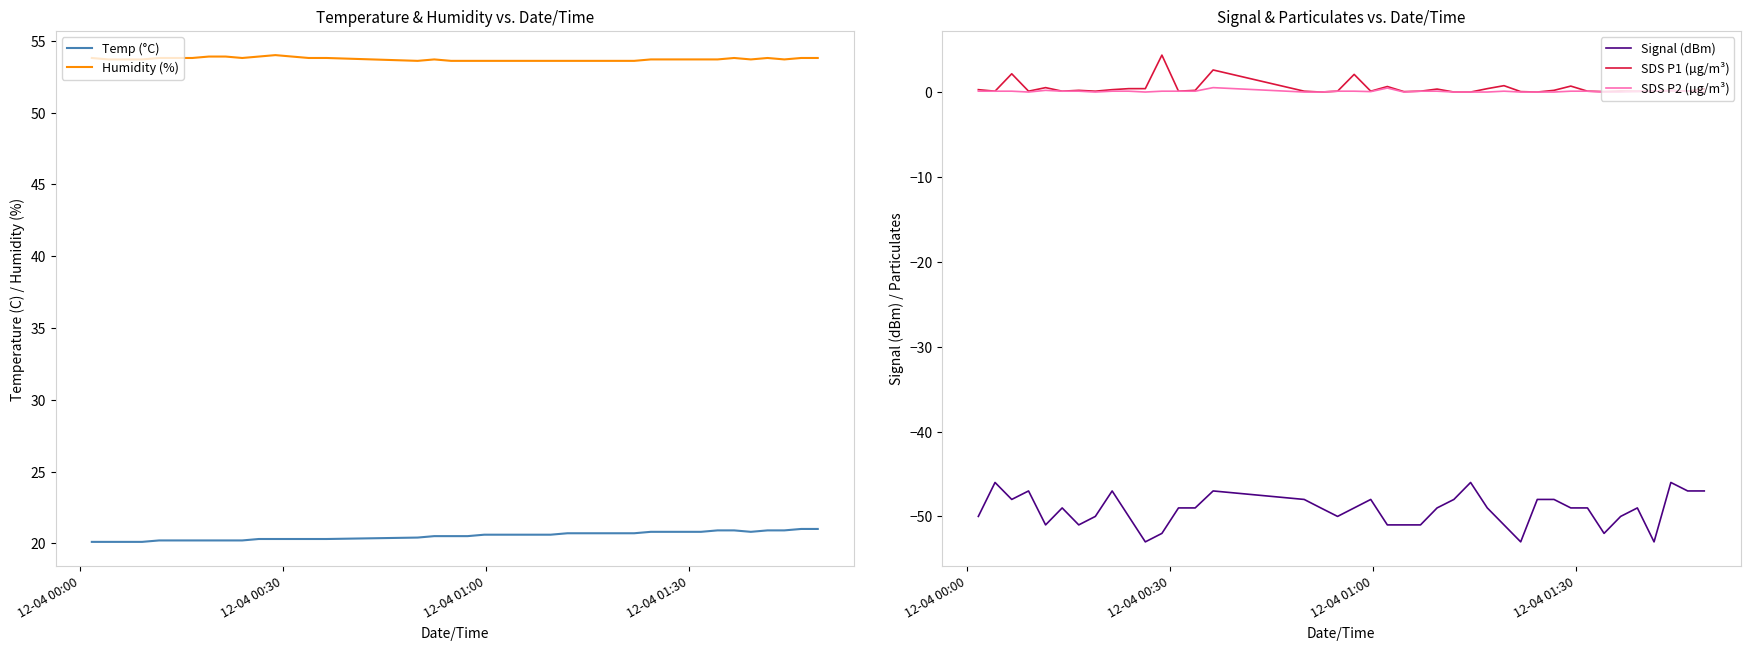

How many interior local peaks does the Humidity (%) series have?

4